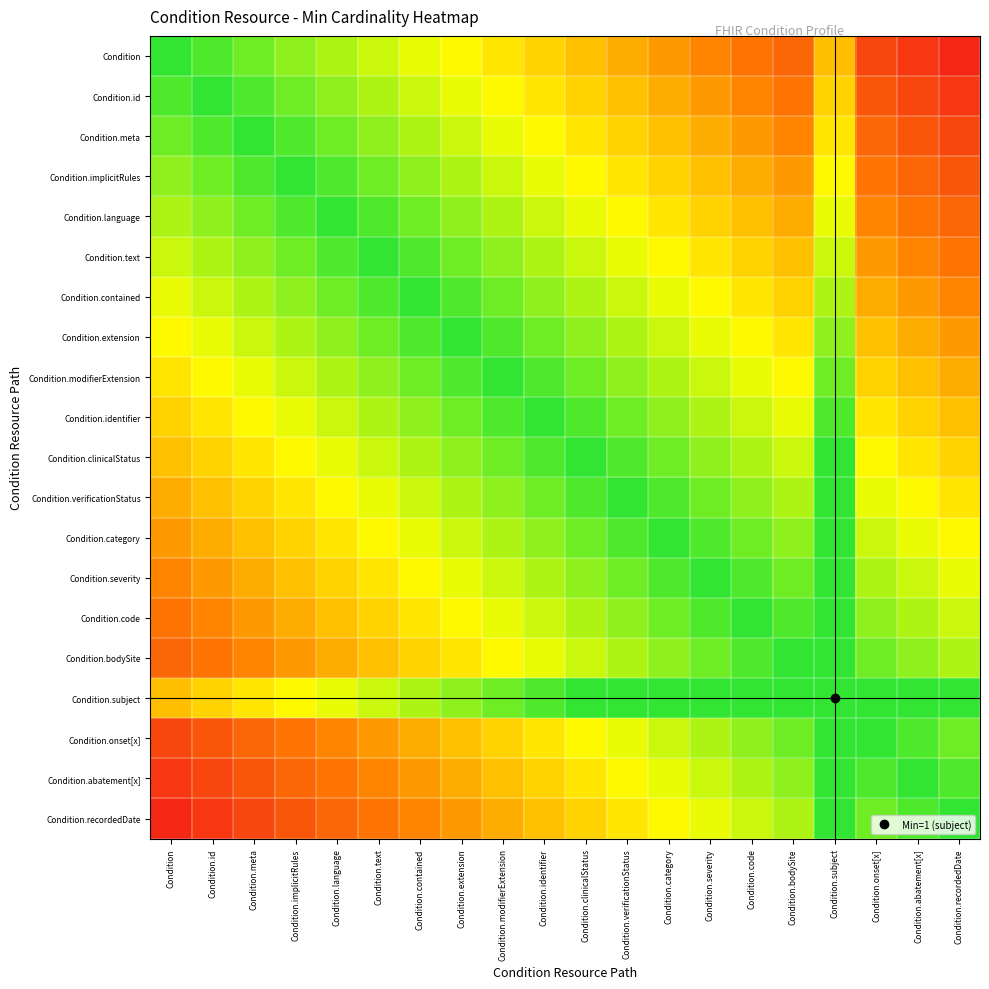

Reading left to right, list all the values displayed in this chart.

Condition: Condition=1.0	Condition.id=0.9	Condition.meta=0.9	Condition.implicitRules=0.8	Condition.language=0.8	Condition.text=0.8	Condition.contained=0.7	Condition.extension=0.7	Condition.modifierExtension=0.6	Condition.identifier=0.6	Condition.clinicalStatus=0.5	Condition.verificationStatus=0.4	Condition.category=0.4	Condition.severity=0.3	Condition.code=0.3	Condition.bodySite=0.2	Condition.subject=0.5	Condition.onset[x]=0.2	Condition.abatement[x]=0.1	Condition.recordedDate=0.1
Condition.id: Condition=0.9	Condition.id=1.0	Condition.meta=0.9	Condition.implicitRules=0.9	Condition.language=0.8	Condition.text=0.8	Condition.contained=0.8	Condition.extension=0.7	Condition.modifierExtension=0.7	Condition.identifier=0.6	Condition.clinicalStatus=0.6	Condition.verificationStatus=0.5	Condition.category=0.4	Condition.severity=0.4	Condition.code=0.3	Condition.bodySite=0.3	Condition.subject=0.6	Condition.onset[x]=0.2	Condition.abatement[x]=0.2	Condition.recordedDate=0.1
Condition.meta: Condition=0.9	Condition.id=0.9	Condition.meta=1.0	Condition.implicitRules=0.9	Condition.language=0.9	Condition.text=0.8	Condition.contained=0.8	Condition.extension=0.8	Condition.modifierExtension=0.7	Condition.identifier=0.7	Condition.clinicalStatus=0.6	Condition.verificationStatus=0.6	Condition.category=0.5	Condition.severity=0.4	Condition.code=0.4	Condition.bodySite=0.3	Condition.subject=0.6	Condition.onset[x]=0.2	Condition.abatement[x]=0.2	Condition.recordedDate=0.2
Condition.implicitRules: Condition=0.8	Condition.id=0.9	Condition.meta=0.9	Condition.implicitRules=1.0	Condition.language=0.9	Condition.text=0.9	Condition.contained=0.8	Condition.extension=0.8	Condition.modifierExtension=0.8	Condition.identifier=0.7	Condition.clinicalStatus=0.7	Condition.verificationStatus=0.6	Condition.category=0.6	Condition.severity=0.5	Condition.code=0.4	Condition.bodySite=0.4	Condition.subject=0.6	Condition.onset[x]=0.3	Condition.abatement[x]=0.2	Condition.recordedDate=0.2
Condition.language: Condition=0.8	Condition.id=0.8	Condition.meta=0.9	Condition.implicitRules=0.9	Condition.language=1.0	Condition.text=0.9	Condition.contained=0.9	Condition.extension=0.8	Condition.modifierExtension=0.8	Condition.identifier=0.8	Condition.clinicalStatus=0.7	Condition.verificationStatus=0.7	Condition.category=0.6	Condition.severity=0.6	Condition.code=0.5	Condition.bodySite=0.4	Condition.subject=0.7	Condition.onset[x]=0.3	Condition.abatement[x]=0.3	Condition.recordedDate=0.2
Condition.text: Condition=0.8	Condition.id=0.8	Condition.meta=0.8	Condition.implicitRules=0.9	Condition.language=0.9	Condition.text=1.0	Condition.contained=0.9	Condition.extension=0.9	Condition.modifierExtension=0.8	Condition.identifier=0.8	Condition.clinicalStatus=0.8	Condition.verificationStatus=0.7	Condition.category=0.7	Condition.severity=0.6	Condition.code=0.6	Condition.bodySite=0.5	Condition.subject=0.8	Condition.onset[x]=0.4	Condition.abatement[x]=0.3	Condition.recordedDate=0.3
Condition.contained: Condition=0.7	Condition.id=0.8	Condition.meta=0.8	Condition.implicitRules=0.8	Condition.language=0.9	Condition.text=0.9	Condition.contained=1.0	Condition.extension=0.9	Condition.modifierExtension=0.9	Condition.identifier=0.8	Condition.clinicalStatus=0.8	Condition.verificationStatus=0.8	Condition.category=0.7	Condition.severity=0.7	Condition.code=0.6	Condition.bodySite=0.6	Condition.subject=0.8	Condition.onset[x]=0.4	Condition.abatement[x]=0.4	Condition.recordedDate=0.3
Condition.extension: Condition=0.7	Condition.id=0.7	Condition.meta=0.8	Condition.implicitRules=0.8	Condition.language=0.8	Condition.text=0.9	Condition.contained=0.9	Condition.extension=1.0	Condition.modifierExtension=0.9	Condition.identifier=0.9	Condition.clinicalStatus=0.8	Condition.verificationStatus=0.8	Condition.category=0.8	Condition.severity=0.7	Condition.code=0.7	Condition.bodySite=0.6	Condition.subject=0.9	Condition.onset[x]=0.5	Condition.abatement[x]=0.4	Condition.recordedDate=0.4
Condition.modifierExtension: Condition=0.6	Condition.id=0.7	Condition.meta=0.7	Condition.implicitRules=0.8	Condition.language=0.8	Condition.text=0.8	Condition.contained=0.9	Condition.extension=0.9	Condition.modifierExtension=1.0	Condition.identifier=0.9	Condition.clinicalStatus=0.9	Condition.verificationStatus=0.8	Condition.category=0.8	Condition.severity=0.8	Condition.code=0.7	Condition.bodySite=0.7	Condition.subject=0.9	Condition.onset[x]=0.6	Condition.abatement[x]=0.5	Condition.recordedDate=0.4
Condition.identifier: Condition=0.6	Condition.id=0.6	Condition.meta=0.7	Condition.implicitRules=0.7	Condition.language=0.8	Condition.text=0.8	Condition.contained=0.8	Condition.extension=0.9	Condition.modifierExtension=0.9	Condition.identifier=1.0	Condition.clinicalStatus=0.9	Condition.verificationStatus=0.9	Condition.category=0.8	Condition.severity=0.8	Condition.code=0.8	Condition.bodySite=0.7	Condition.subject=0.9	Condition.onset[x]=0.6	Condition.abatement[x]=0.6	Condition.recordedDate=0.5
Condition.clinicalStatus: Condition=0.5	Condition.id=0.6	Condition.meta=0.6	Condition.implicitRules=0.7	Condition.language=0.7	Condition.text=0.8	Condition.contained=0.8	Condition.extension=0.8	Condition.modifierExtension=0.9	Condition.identifier=0.9	Condition.clinicalStatus=1.0	Condition.verificationStatus=0.9	Condition.category=0.9	Condition.severity=0.8	Condition.code=0.8	Condition.bodySite=0.8	Condition.subject=1.0	Condition.onset[x]=0.7	Condition.abatement[x]=0.6	Condition.recordedDate=0.6
Condition.verificationStatus: Condition=0.4	Condition.id=0.5	Condition.meta=0.6	Condition.implicitRules=0.6	Condition.language=0.7	Condition.text=0.7	Condition.contained=0.8	Condition.extension=0.8	Condition.modifierExtension=0.8	Condition.identifier=0.9	Condition.clinicalStatus=0.9	Condition.verificationStatus=1.0	Condition.category=0.9	Condition.severity=0.9	Condition.code=0.8	Condition.bodySite=0.8	Condition.subject=1.0	Condition.onset[x]=0.7	Condition.abatement[x]=0.7	Condition.recordedDate=0.6
Condition.category: Condition=0.4	Condition.id=0.4	Condition.meta=0.5	Condition.implicitRules=0.6	Condition.language=0.6	Condition.text=0.7	Condition.contained=0.7	Condition.extension=0.8	Condition.modifierExtension=0.8	Condition.identifier=0.8	Condition.clinicalStatus=0.9	Condition.verificationStatus=0.9	Condition.category=1.0	Condition.severity=0.9	Condition.code=0.9	Condition.bodySite=0.8	Condition.subject=1.0	Condition.onset[x]=0.8	Condition.abatement[x]=0.7	Condition.recordedDate=0.7
Condition.severity: Condition=0.3	Condition.id=0.4	Condition.meta=0.4	Condition.implicitRules=0.5	Condition.language=0.6	Condition.text=0.6	Condition.contained=0.7	Condition.extension=0.7	Condition.modifierExtension=0.8	Condition.identifier=0.8	Condition.clinicalStatus=0.8	Condition.verificationStatus=0.9	Condition.category=0.9	Condition.severity=1.0	Condition.code=0.9	Condition.bodySite=0.9	Condition.subject=1.0	Condition.onset[x]=0.8	Condition.abatement[x]=0.8	Condition.recordedDate=0.7
Condition.code: Condition=0.3	Condition.id=0.3	Condition.meta=0.4	Condition.implicitRules=0.4	Condition.language=0.5	Condition.text=0.6	Condition.contained=0.6	Condition.extension=0.7	Condition.modifierExtension=0.7	Condition.identifier=0.8	Condition.clinicalStatus=0.8	Condition.verificationStatus=0.8	Condition.category=0.9	Condition.severity=0.9	Condition.code=1.0	Condition.bodySite=0.9	Condition.subject=1.0	Condition.onset[x]=0.8	Condition.abatement[x]=0.8	Condition.recordedDate=0.8
Condition.bodySite: Condition=0.2	Condition.id=0.3	Condition.meta=0.3	Condition.implicitRules=0.4	Condition.language=0.4	Condition.text=0.5	Condition.contained=0.6	Condition.extension=0.6	Condition.modifierExtension=0.7	Condition.identifier=0.7	Condition.clinicalStatus=0.8	Condition.verificationStatus=0.8	Condition.category=0.8	Condition.severity=0.9	Condition.code=0.9	Condition.bodySite=1.0	Condition.subject=1.0	Condition.onset[x]=0.9	Condition.abatement[x]=0.8	Condition.recordedDate=0.8
Condition.subject: Condition=0.5	Condition.id=0.6	Condition.meta=0.6	Condition.implicitRules=0.6	Condition.language=0.7	Condition.text=0.8	Condition.contained=0.8	Condition.extension=0.9	Condition.modifierExtension=0.9	Condition.identifier=0.9	Condition.clinicalStatus=1.0	Condition.verificationStatus=1.0	Condition.category=1.0	Condition.severity=1.0	Condition.code=1.0	Condition.bodySite=1.0	Condition.subject=1.0	Condition.onset[x]=1.0	Condition.abatement[x]=1.0	Condition.recordedDate=1.0
Condition.onset[x]: Condition=0.2	Condition.id=0.2	Condition.meta=0.2	Condition.implicitRules=0.3	Condition.language=0.3	Condition.text=0.4	Condition.contained=0.4	Condition.extension=0.5	Condition.modifierExtension=0.6	Condition.identifier=0.6	Condition.clinicalStatus=0.7	Condition.verificationStatus=0.7	Condition.category=0.8	Condition.severity=0.8	Condition.code=0.8	Condition.bodySite=0.9	Condition.subject=1.0	Condition.onset[x]=1.0	Condition.abatement[x]=0.9	Condition.recordedDate=0.9
Condition.abatement[x]: Condition=0.1	Condition.id=0.2	Condition.meta=0.2	Condition.implicitRules=0.2	Condition.language=0.3	Condition.text=0.3	Condition.contained=0.4	Condition.extension=0.4	Condition.modifierExtension=0.5	Condition.identifier=0.6	Condition.clinicalStatus=0.6	Condition.verificationStatus=0.7	Condition.category=0.7	Condition.severity=0.8	Condition.code=0.8	Condition.bodySite=0.8	Condition.subject=1.0	Condition.onset[x]=0.9	Condition.abatement[x]=1.0	Condition.recordedDate=0.9
Condition.recordedDate: Condition=0.1	Condition.id=0.1	Condition.meta=0.2	Condition.implicitRules=0.2	Condition.language=0.2	Condition.text=0.3	Condition.contained=0.3	Condition.extension=0.4	Condition.modifierExtension=0.4	Condition.identifier=0.5	Condition.clinicalStatus=0.6	Condition.verificationStatus=0.6	Condition.category=0.7	Condition.severity=0.7	Condition.code=0.8	Condition.bodySite=0.8	Condition.subject=1.0	Condition.onset[x]=0.9	Condition.abatement[x]=0.9	Condition.recordedDate=1.0